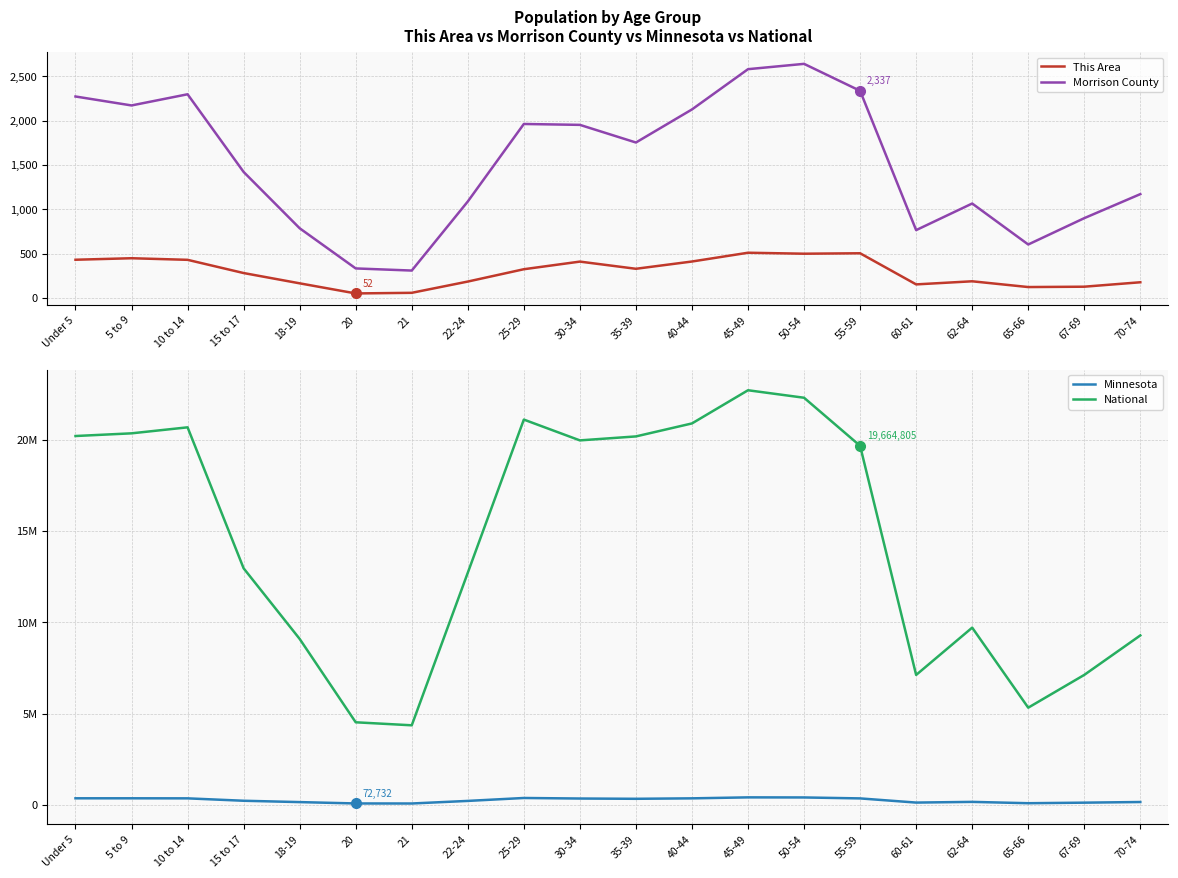

Which has a higher value, 40-44 or 62-64?

40-44